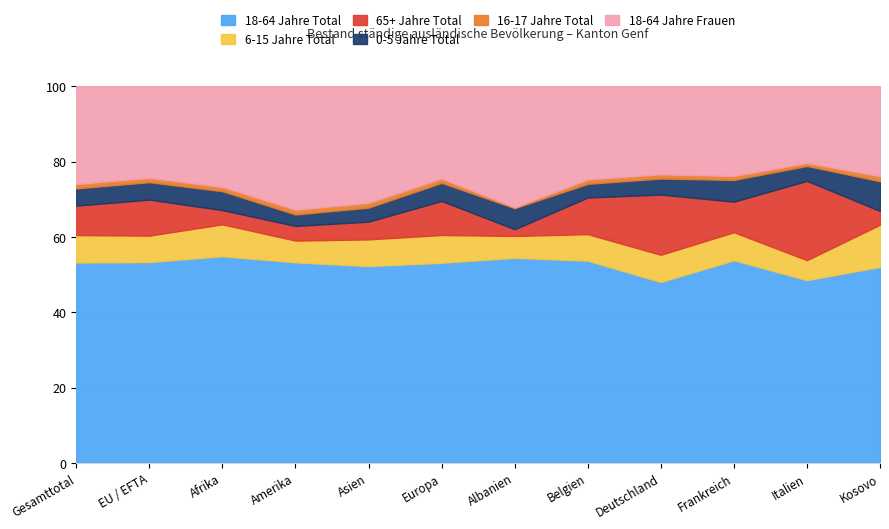

True or false: 0-5 Jahre Total and 18-64 Jahre Total intersect in this chart.

False